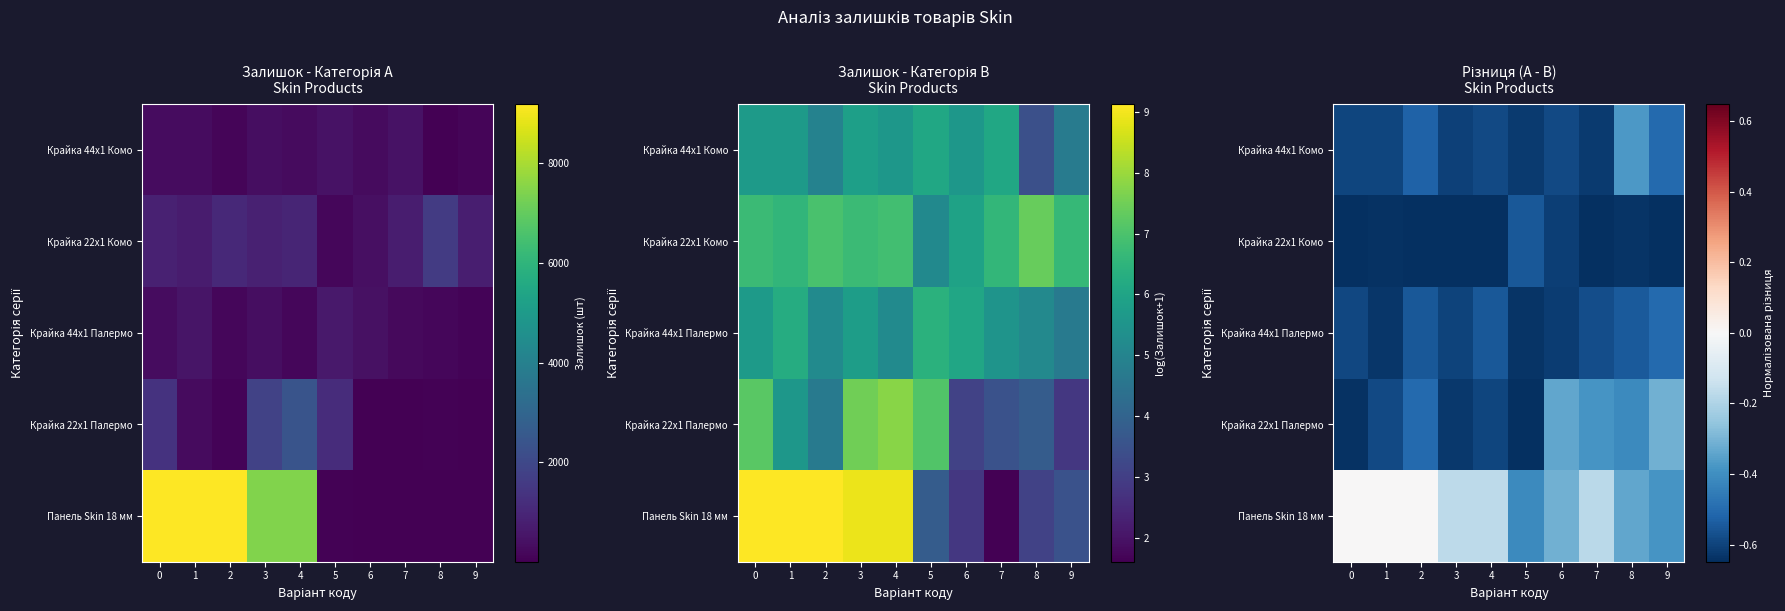

Which series has the largest range (max minus min)?

Панель Skin 18 мм